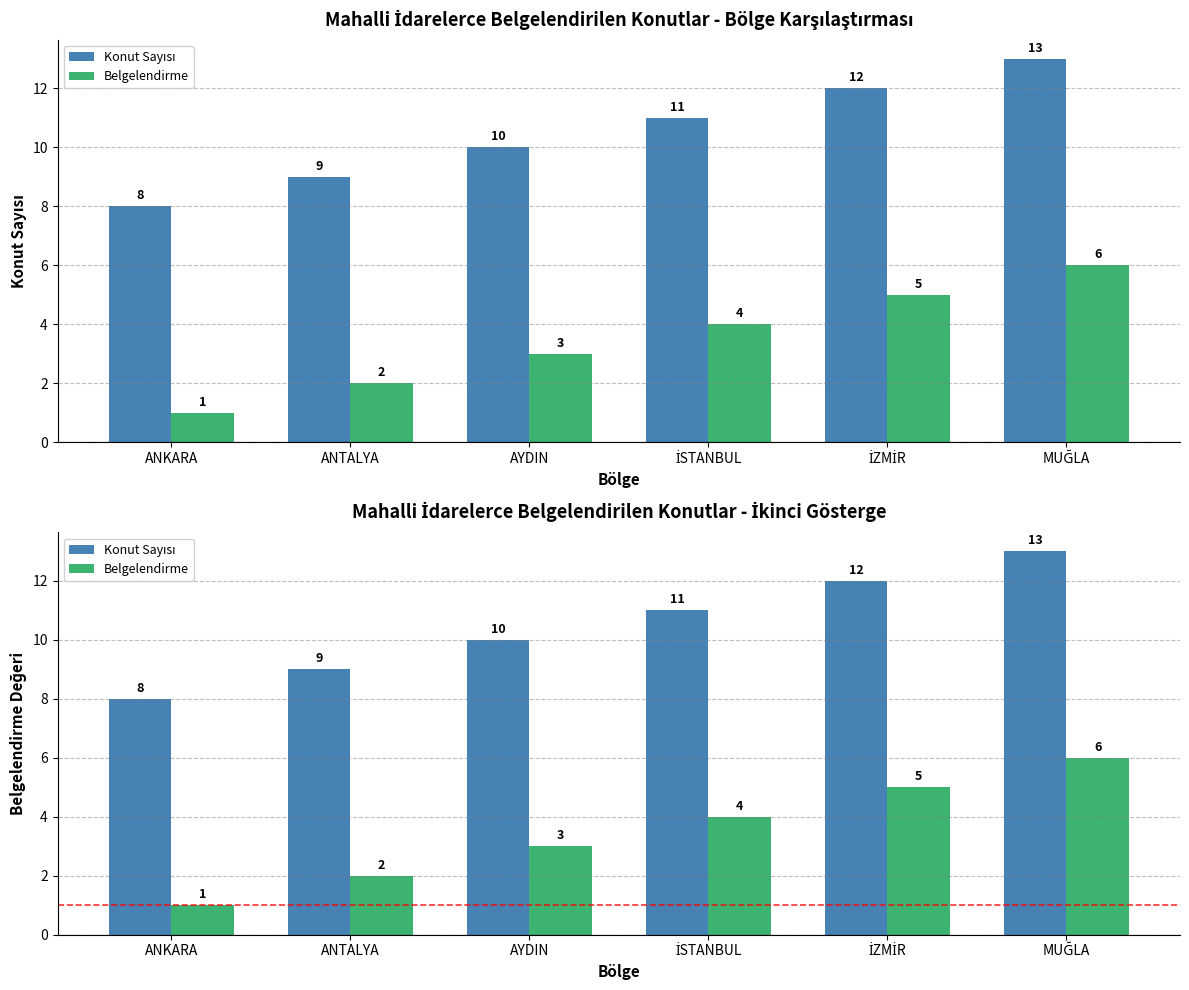

Reading right to left, transcribe all the data shown in this chart.

Konut Sayısı: 13	12	11	10	9	8
Belgelendirme: 6	5	4	3	2	1